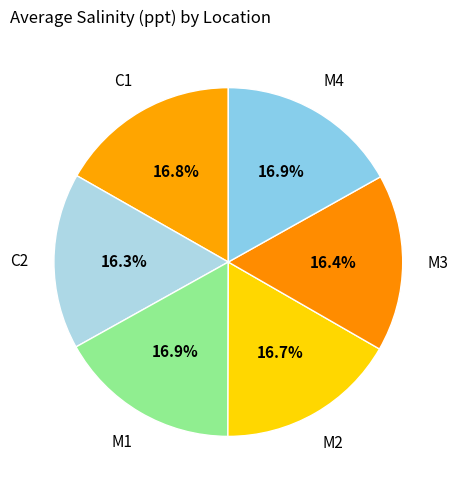

How many segments does this pie chart have?

6